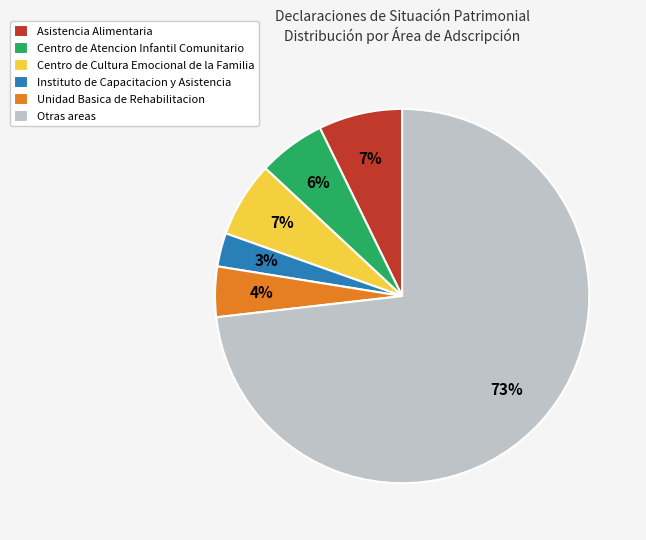

Is Asistencia Alimentaria the majority of the pie?

No